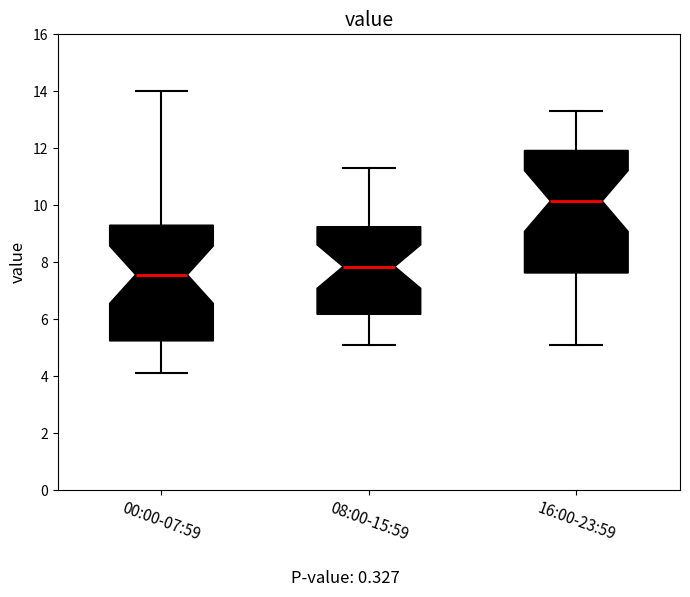

Reading left to right, transcribe this box plot: for each box, give where its median line is, the range the box spans, and where its two whiskers end, as read against the y-axis. The values are not printed on the chart, so give them approximately, as read against the axis.

00:00-07:59: median 7.6, box 5.2 to 9.4, whiskers 4.2 to 14.0
08:00-15:59: median 7.8, box 6.2 to 9.2, whiskers 5.2 to 11.4
16:00-23:59: median 10.2, box 7.6 to 12.0, whiskers 5.2 to 13.4